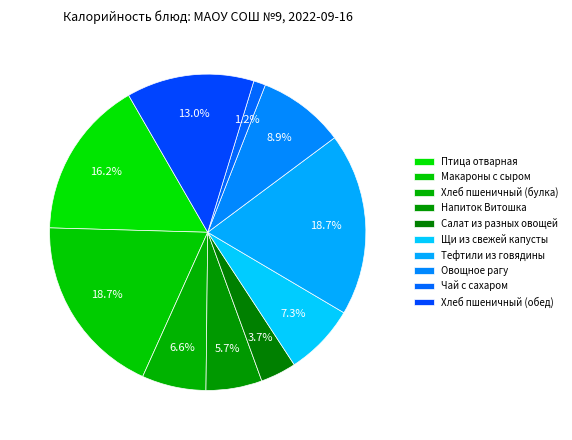

How much of the chart is everything except Овощное рагу?

91.1%